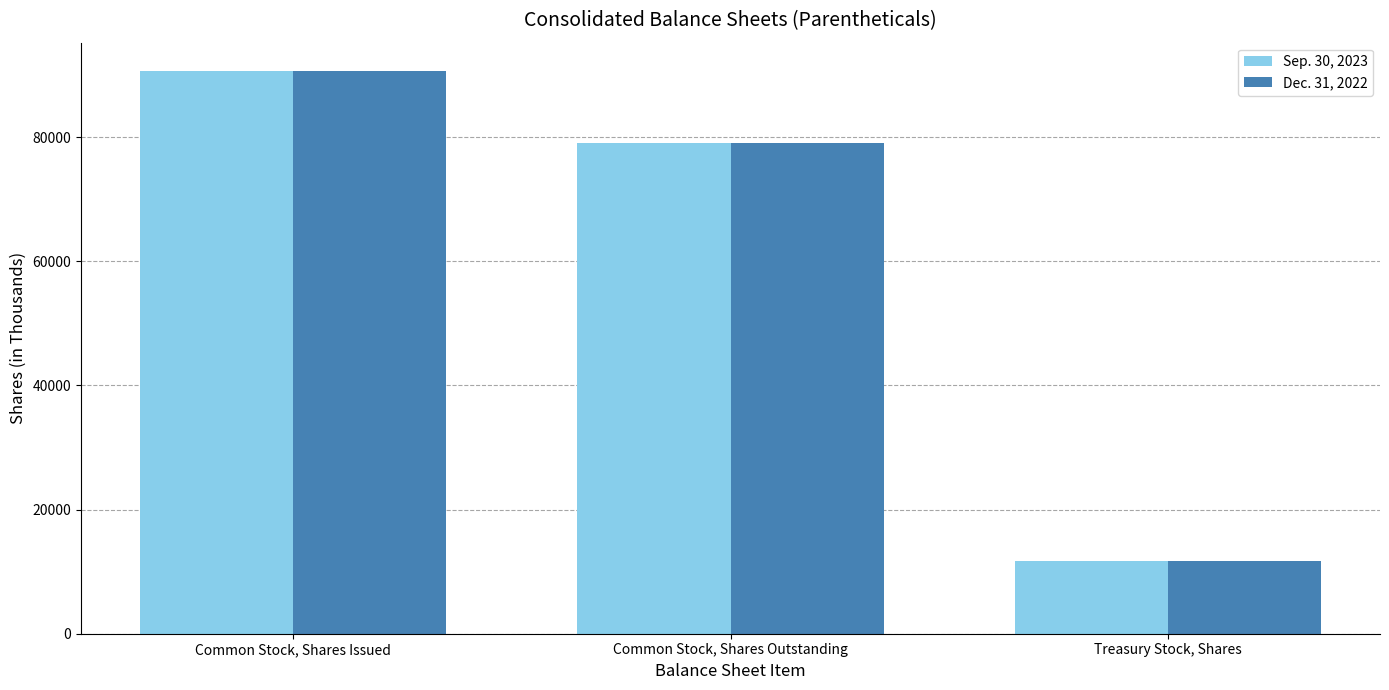

Is it true that Sep. 30, 2023 equals 79022 at Common Stock, Shares Outstanding?

True